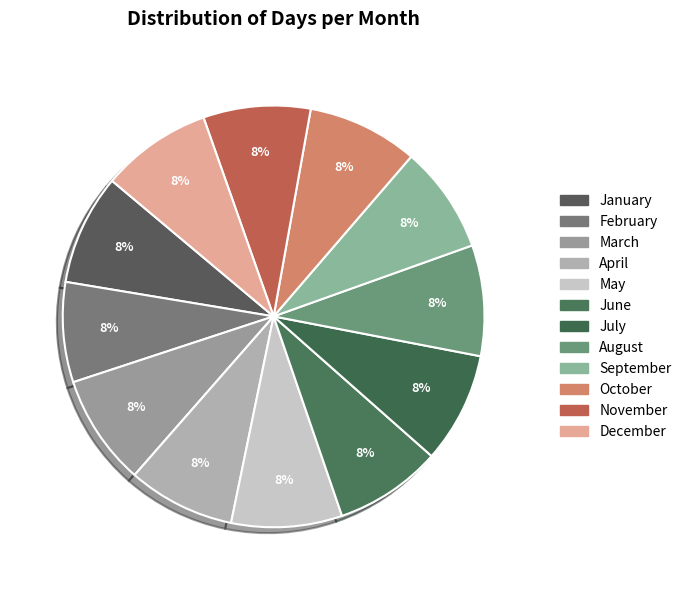

How many slices are in this pie chart?

12